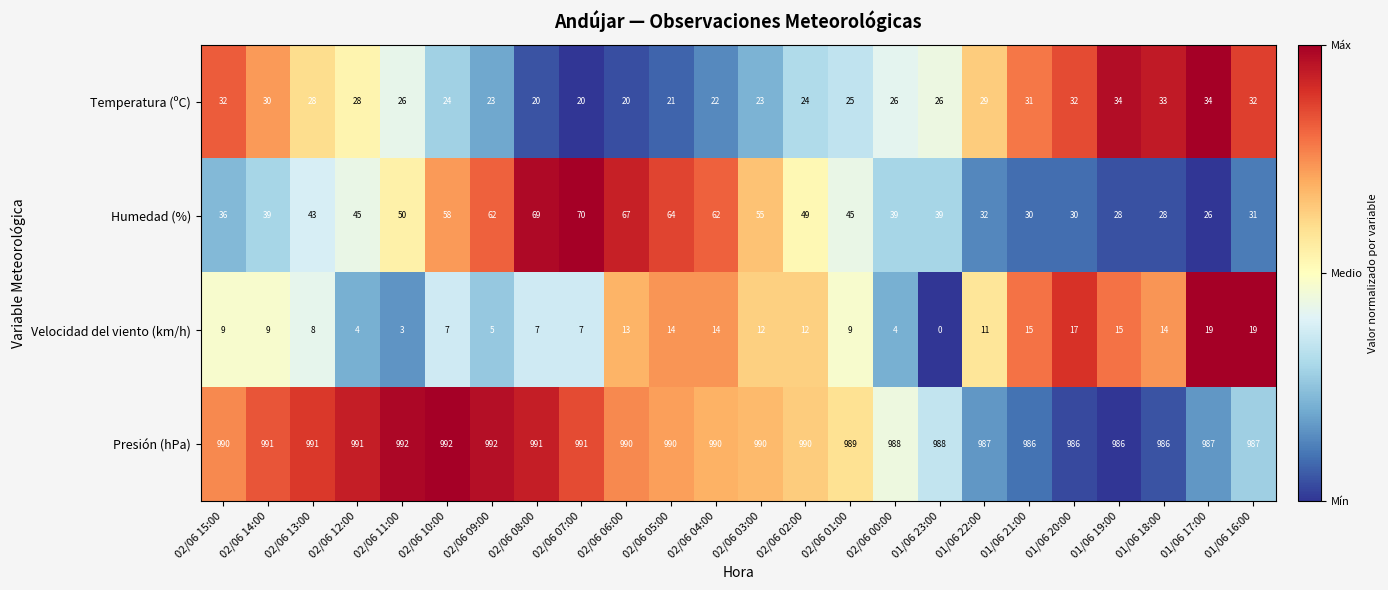

At 02/06 09:00, list the series in order from smallest to largest.

Velocidad del viento (km/h), Temperatura (ºC), Humedad (%), Presión (hPa)